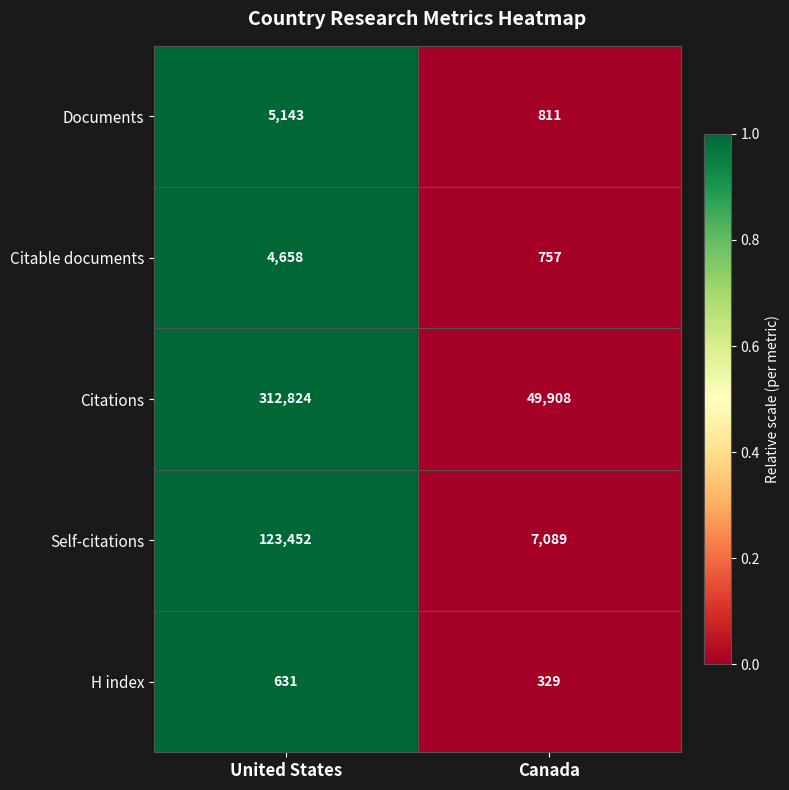

At Canada, list the series in order from smallest to largest.

H index, Citable documents, Documents, Self-citations, Citations